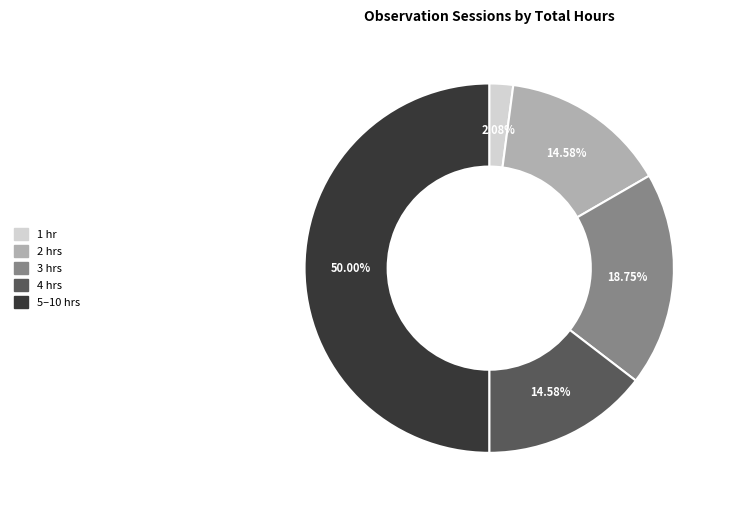

Which category has the biggest portion of the pie?

5–10 hrs